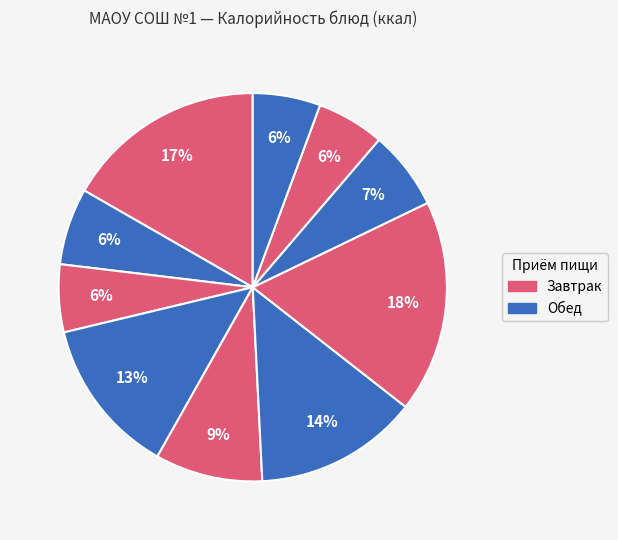

How many segments does this pie chart have?

10